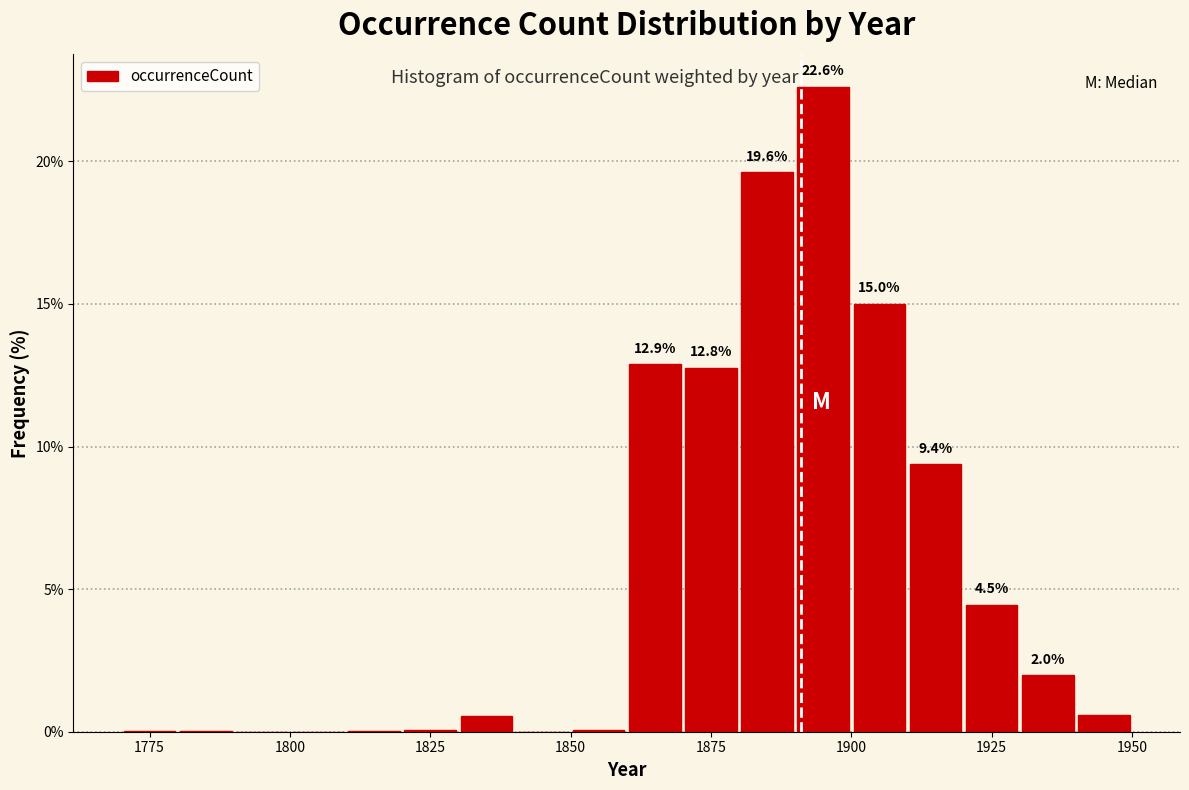

Read against the x-axis, roughly where is the centre of the tallest bar?

1895